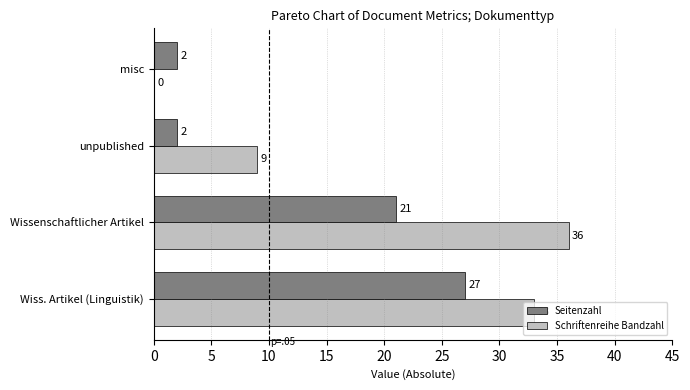

At which category does the chart reach its peak across all series?

Wissenschaftlicher Artikel